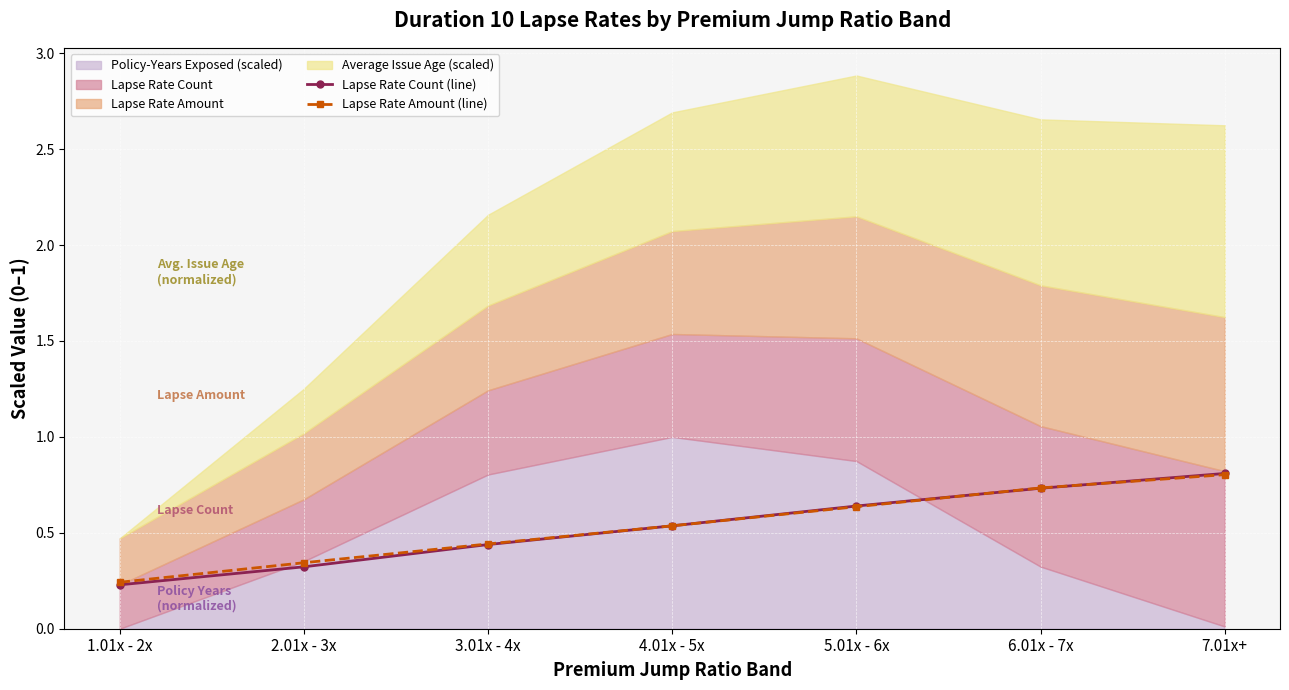

List the labels in order of Lapse Rate Amount (line) value, largest first.

7.01x+, 6.01x - 7x, 5.01x - 6x, 4.01x - 5x, 3.01x - 4x, 2.01x - 3x, 1.01x - 2x